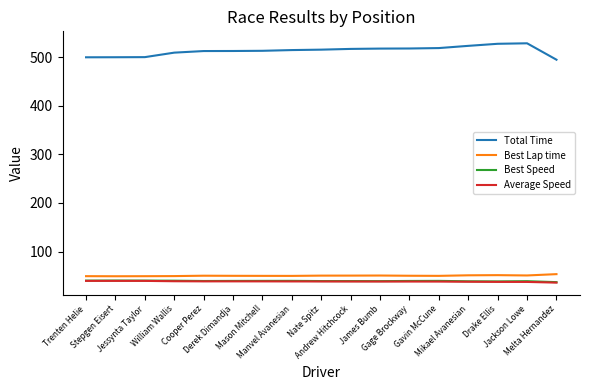

True or false: Average Speed has a value of 18.0 at Andrew Hitchcock.

False